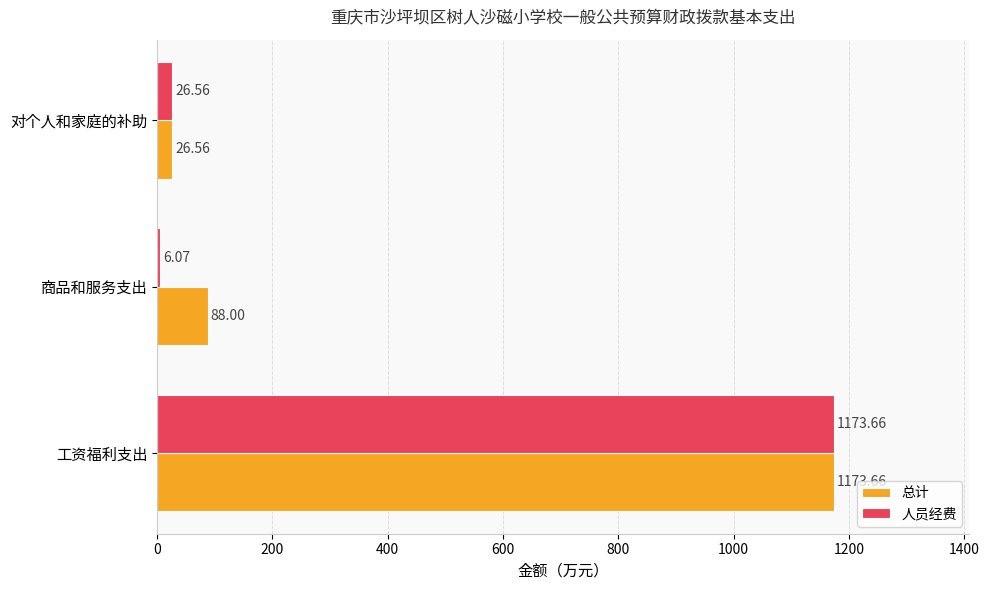

Which series has the widest spread of values?

人员经费